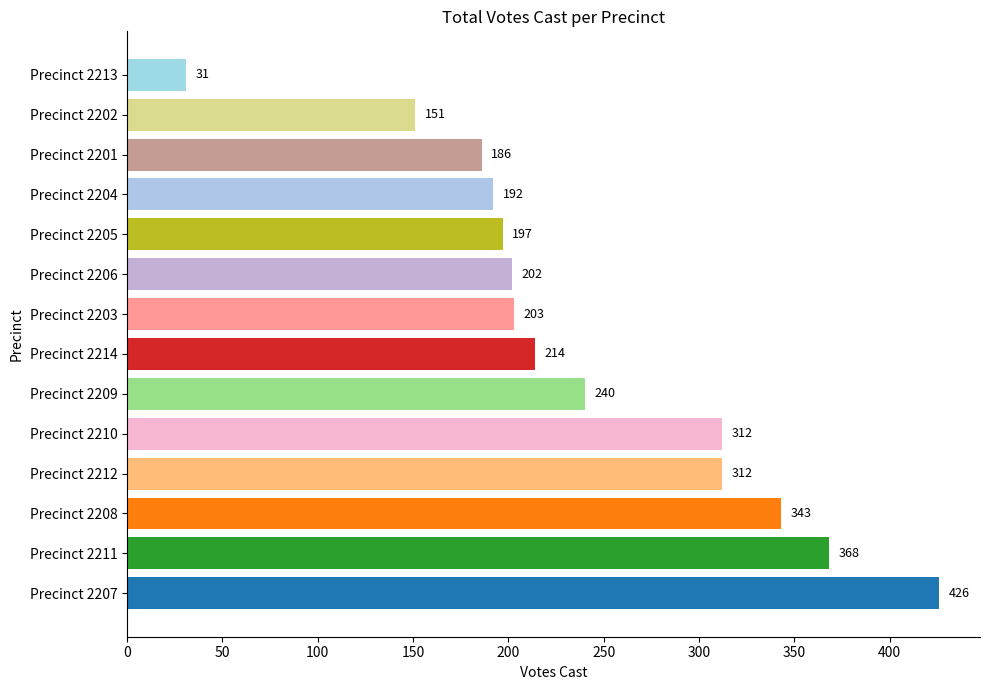

The chart shows a value of 31 at Precinct 2213. True or false?

True